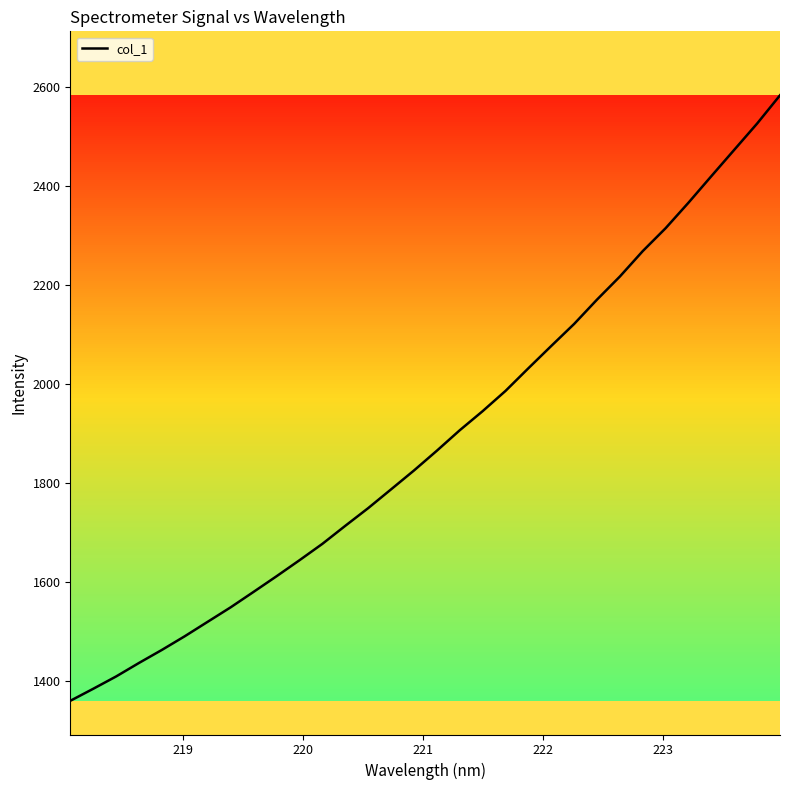

What is the greatest value displayed?

2583.2